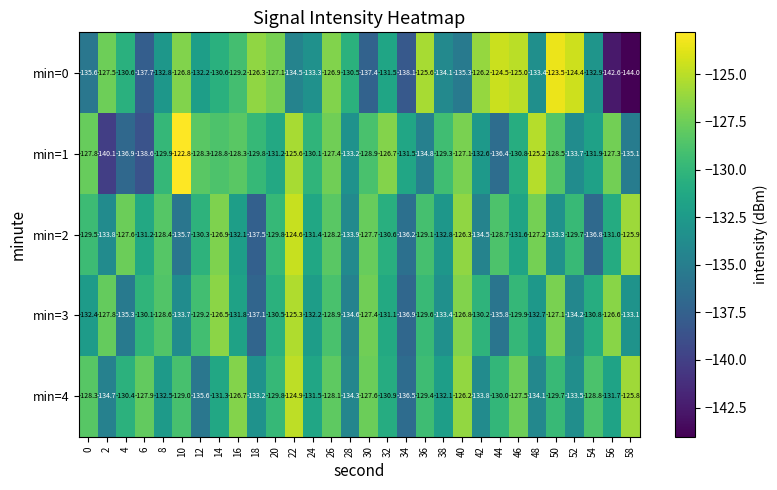

At which label is min=3 closest to -131?

32